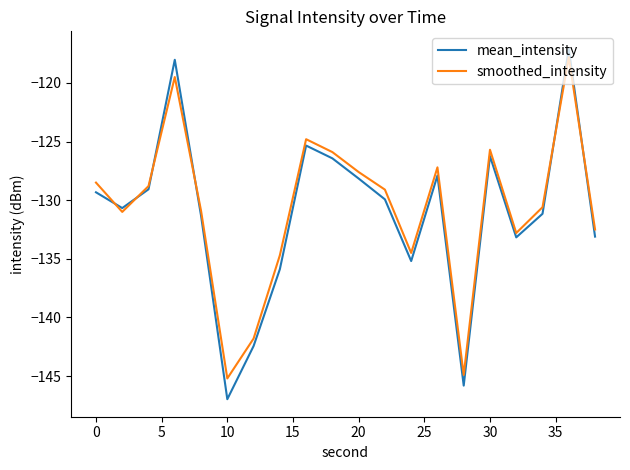

What is the maximum value for mean_intensity?

-117.1